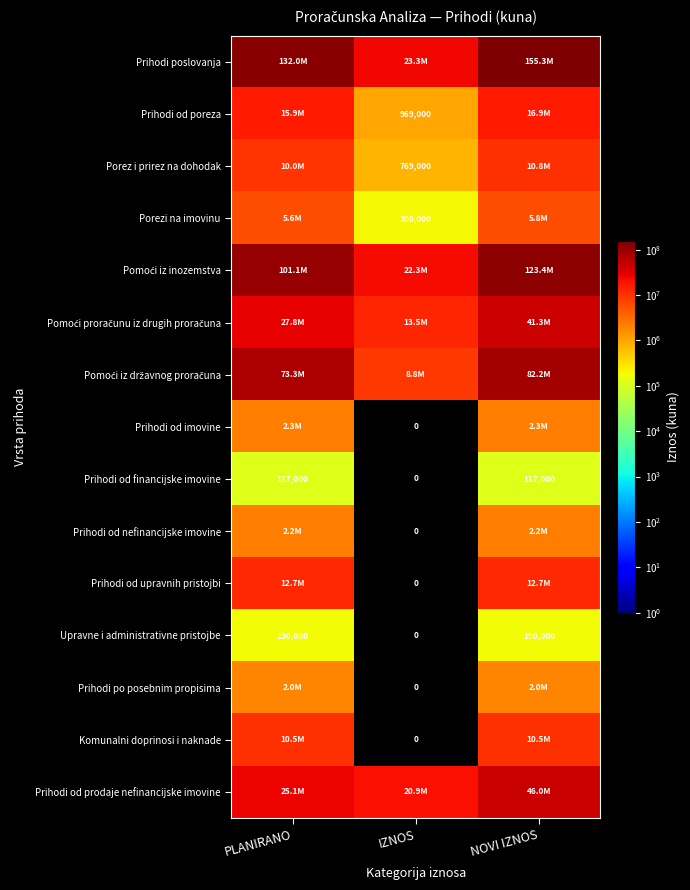

The Prihodi od poreza series shows 239464 at IZNOS. True or false?

False